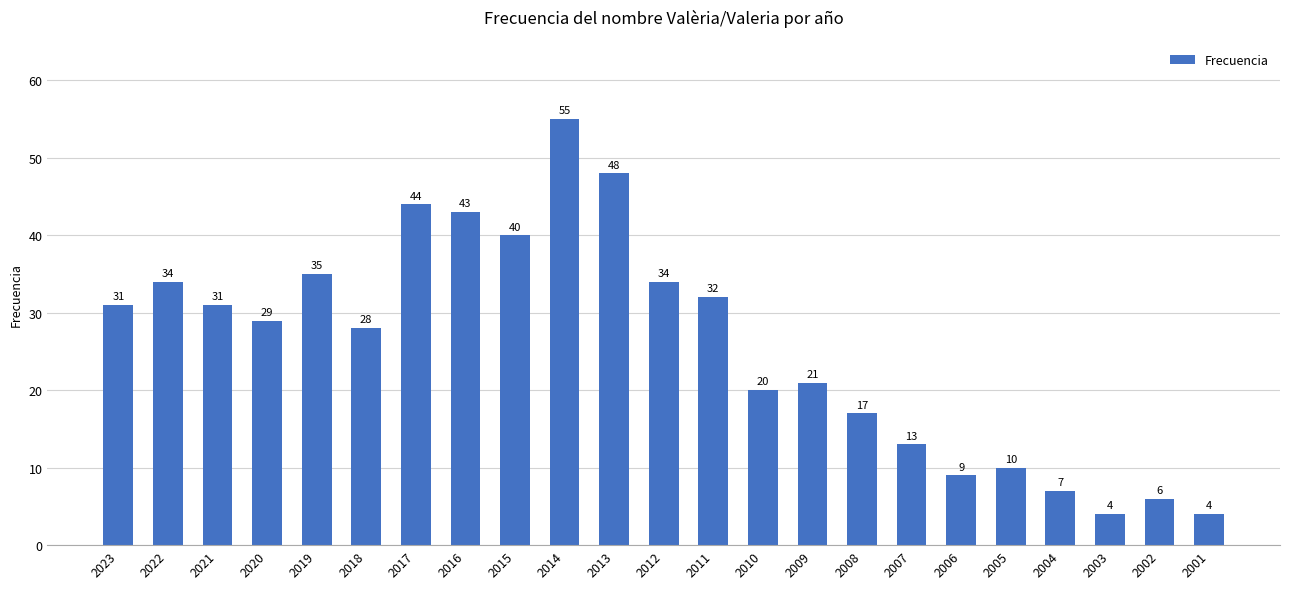

Reading left to right, transcribe all the data shown in this chart.

31	34	31	29	35	28	44	43	40	55	48	34	32	20	21	17	13	9	10	7	4	6	4